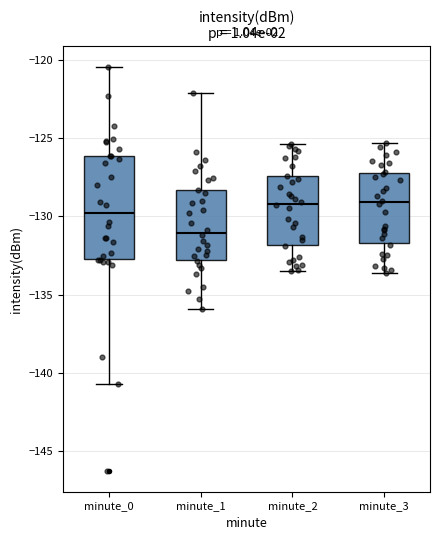

Which box is the tallest, from its lower edge to its upper edge?

minute_0